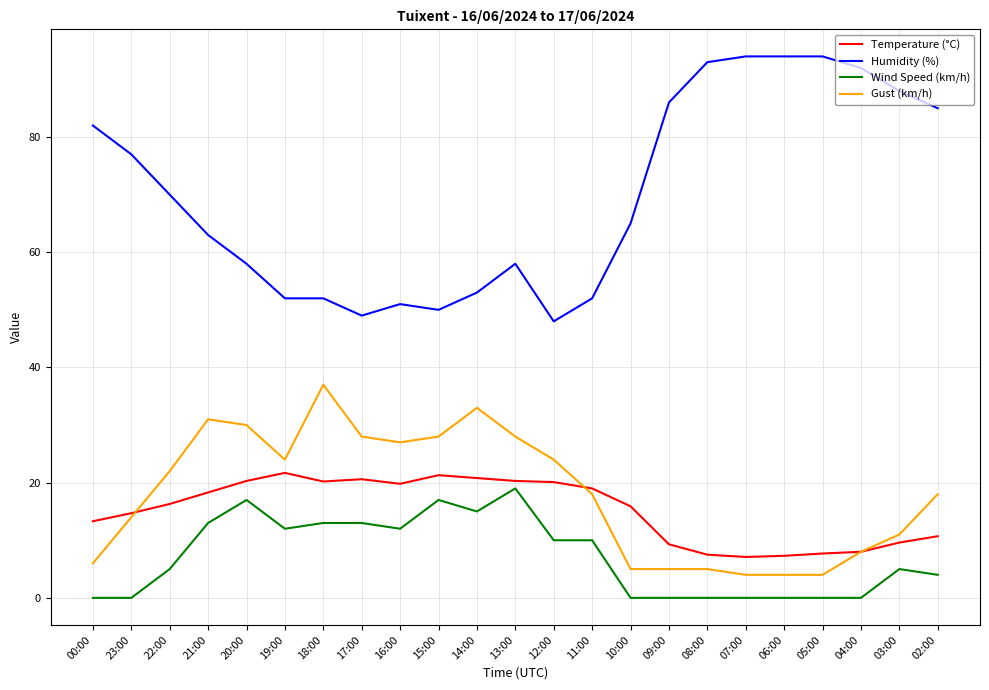

What is the difference between the highest and lowest values at 06:00?

94.0